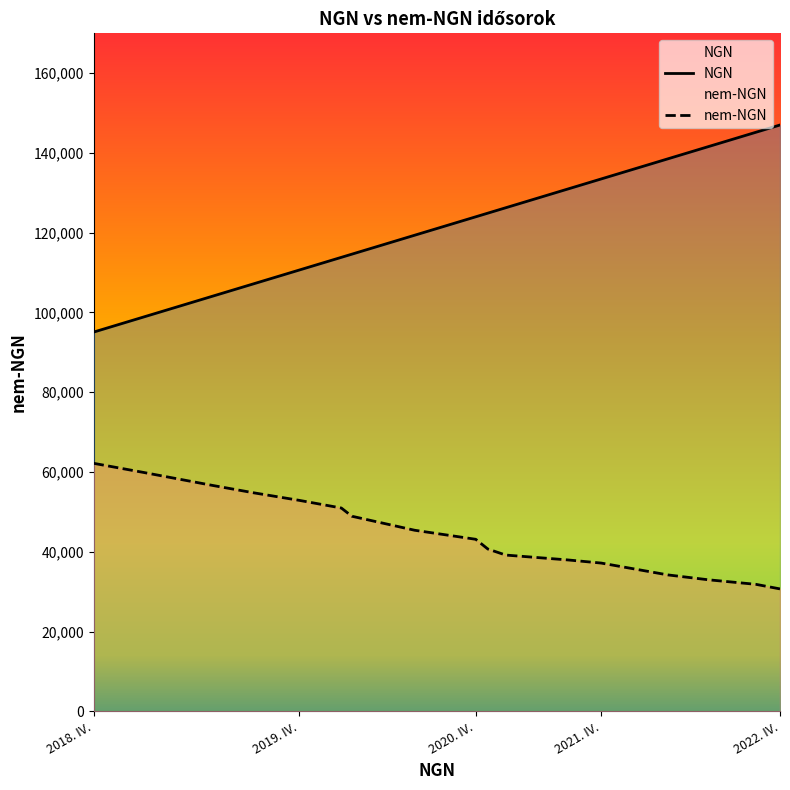

True or false: NGN has more than 1 points higher than both neighbors.

False